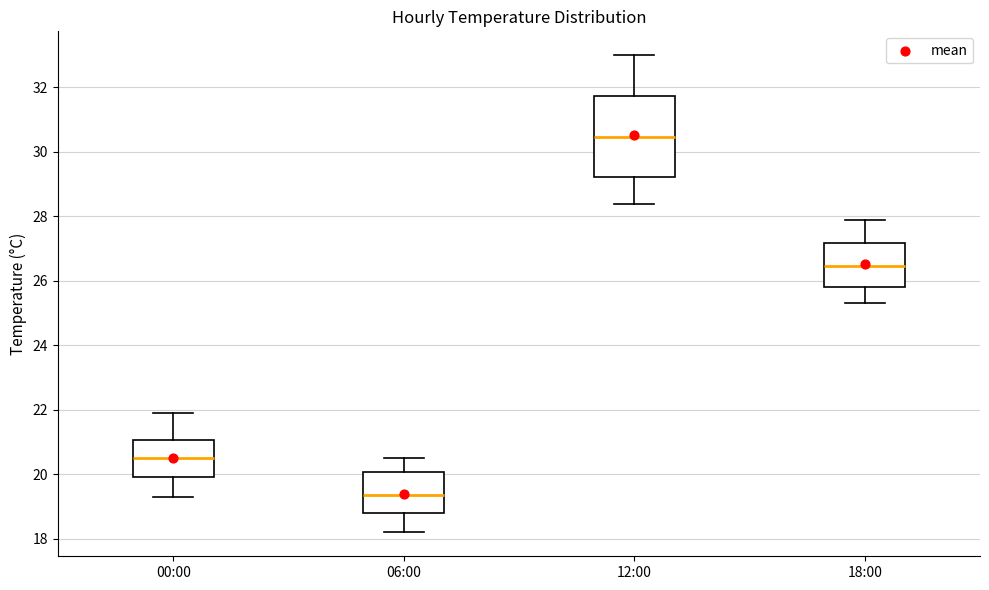

Reading left to right, transcribe this box plot: for each box, give where its median line is, the range the box spans, and where its two whiskers end, as read against the y-axis. The values are not printed on the chart, so give them approximately, as read against the axis.

00:00: median 20.6, box 20.0 to 21.0, whiskers 19.4 to 22.0
06:00: median 19.4, box 18.8 to 20.0, whiskers 18.2 to 20.6
12:00: median 30.4, box 29.2 to 31.8, whiskers 28.4 to 33.0
18:00: median 26.4, box 25.8 to 27.2, whiskers 25.4 to 28.0